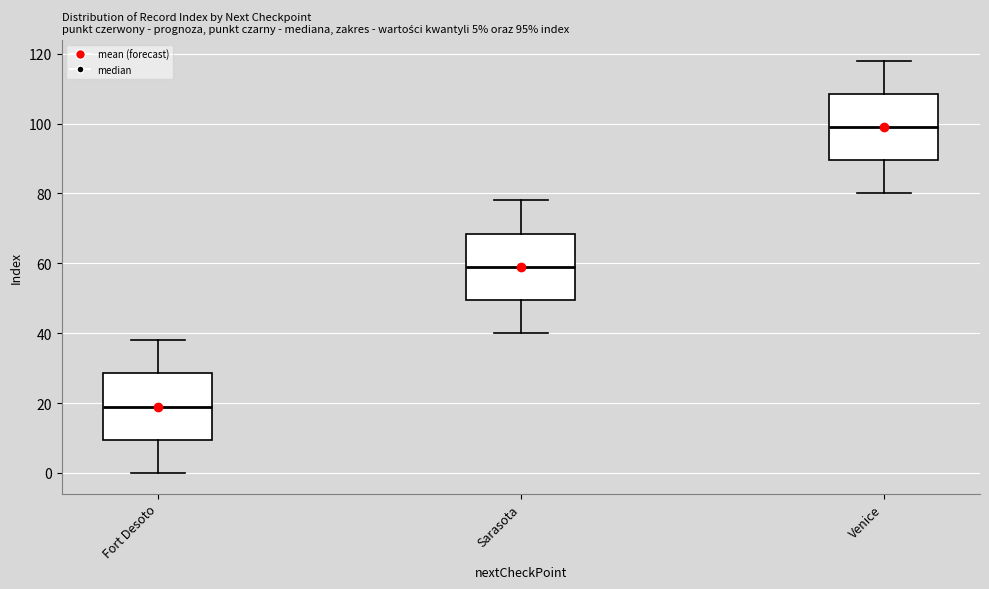

Which box has the lowest median line?

Fort Desoto